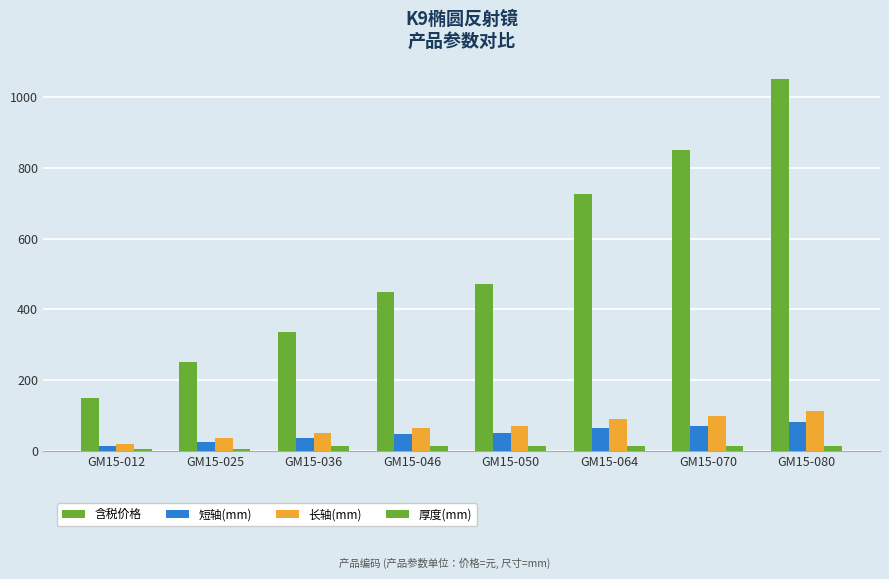

Reading right to left, list all the values displayed in this chart.

含税价格: GM15-080=1050.0	GM15-070=850.0	GM15-064=725.0	GM15-050=470.0	GM15-046=450.0	GM15-036=335.0	GM15-025=250.0	GM15-012=150.0
短轴(mm): GM15-080=80.0	GM15-070=70.0	GM15-064=64.0	GM15-050=50.0	GM15-046=46.0	GM15-036=36.0	GM15-025=25.0	GM15-012=12.5
长轴(mm): GM15-080=113.2	GM15-070=99.0	GM15-064=90.5	GM15-050=70.7	GM15-046=65.1	GM15-036=50.9	GM15-025=35.4	GM15-012=17.7
厚度(mm): GM15-080=12.5	GM15-070=12.5	GM15-064=12.5	GM15-050=12.5	GM15-046=12.5	GM15-036=12.5	GM15-025=6.0	GM15-012=6.0